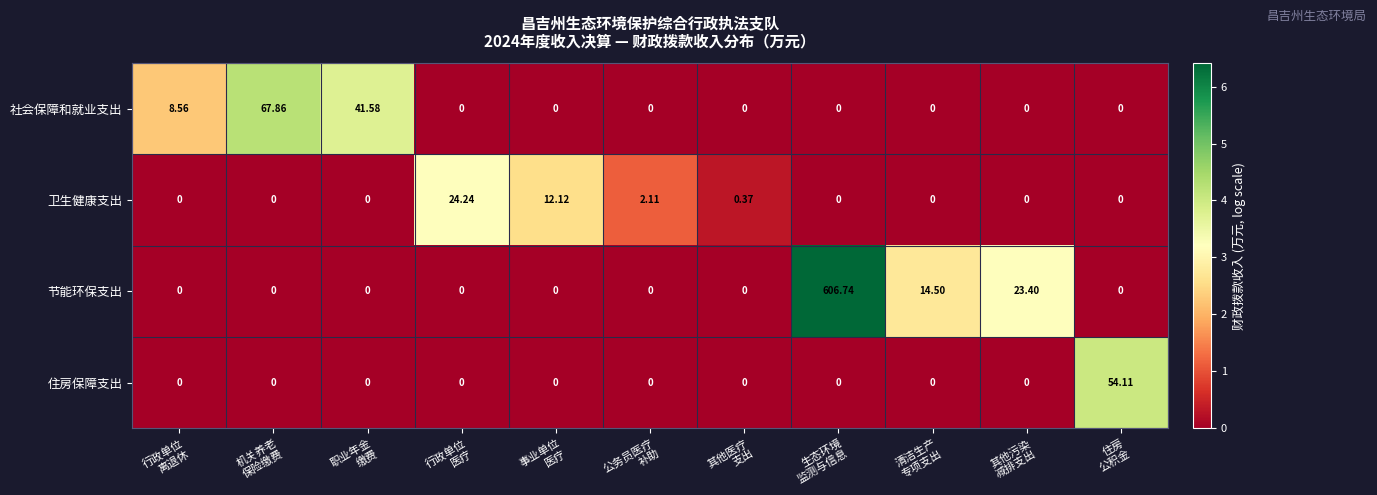

List the series in order of their peak value, highest first.

节能环保支出, 社会保障和就业支出, 住房保障支出, 卫生健康支出